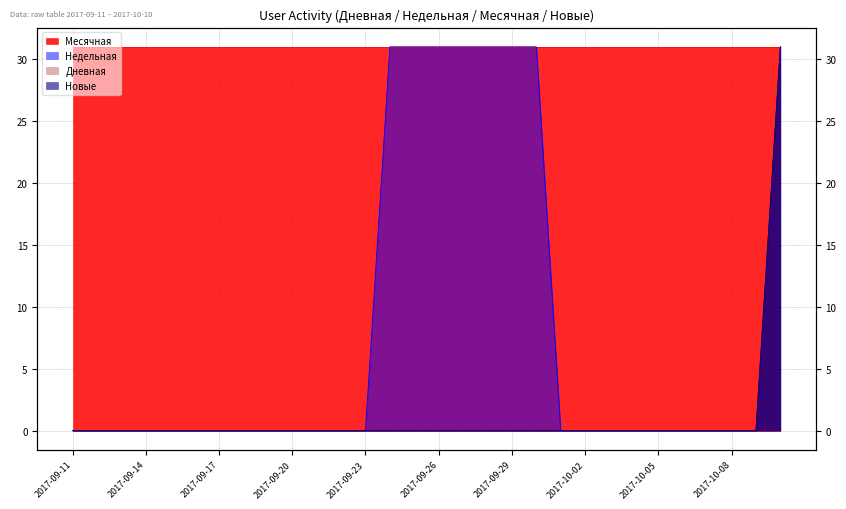

Count the number of categories in the chart.

30